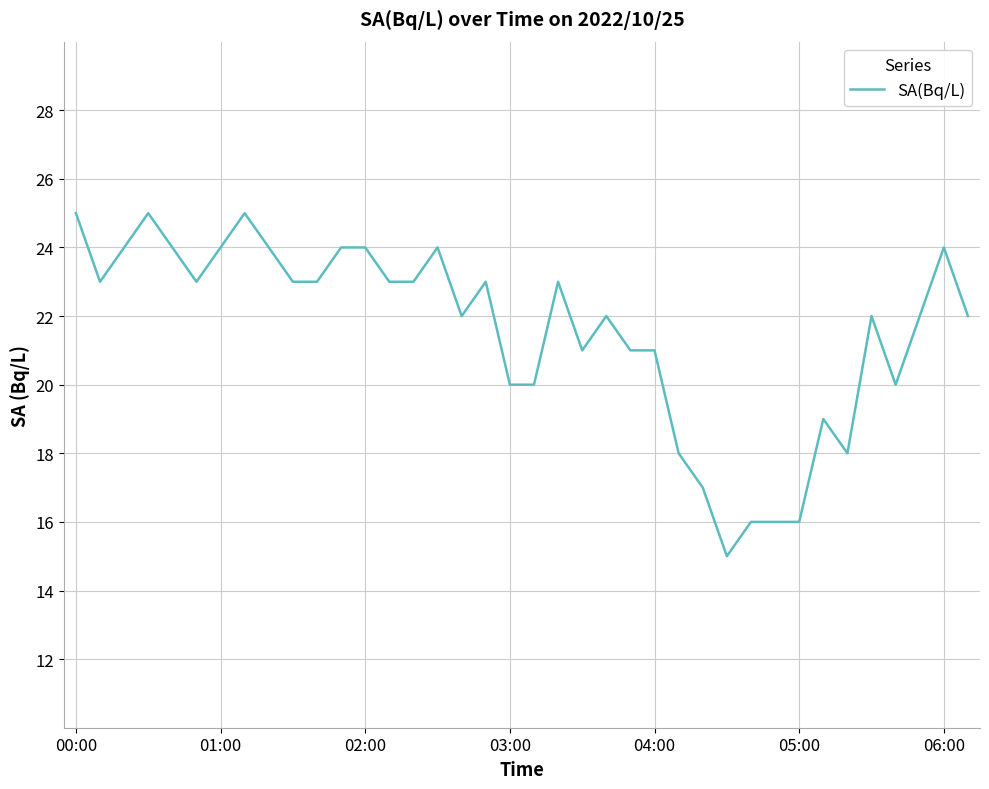

What is the smallest value displayed?

15